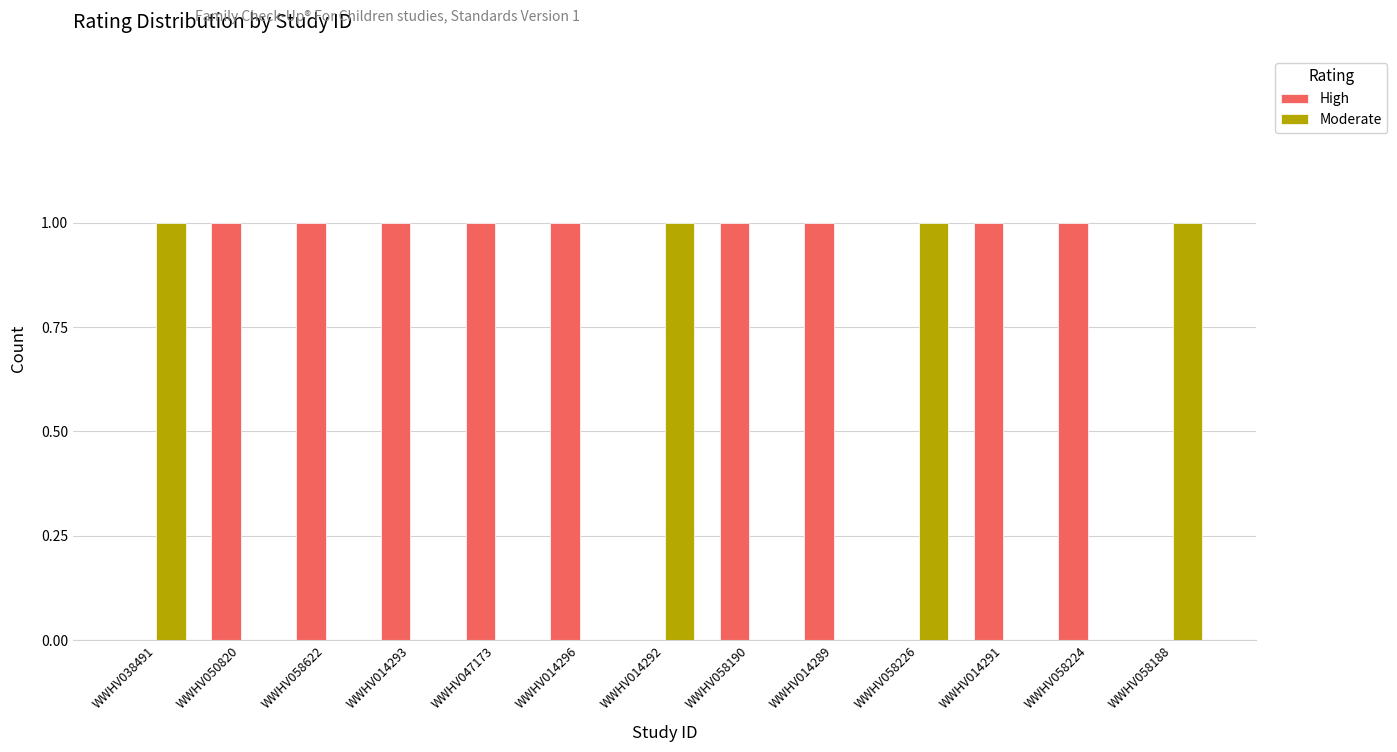

What is the sum of all High values?

9